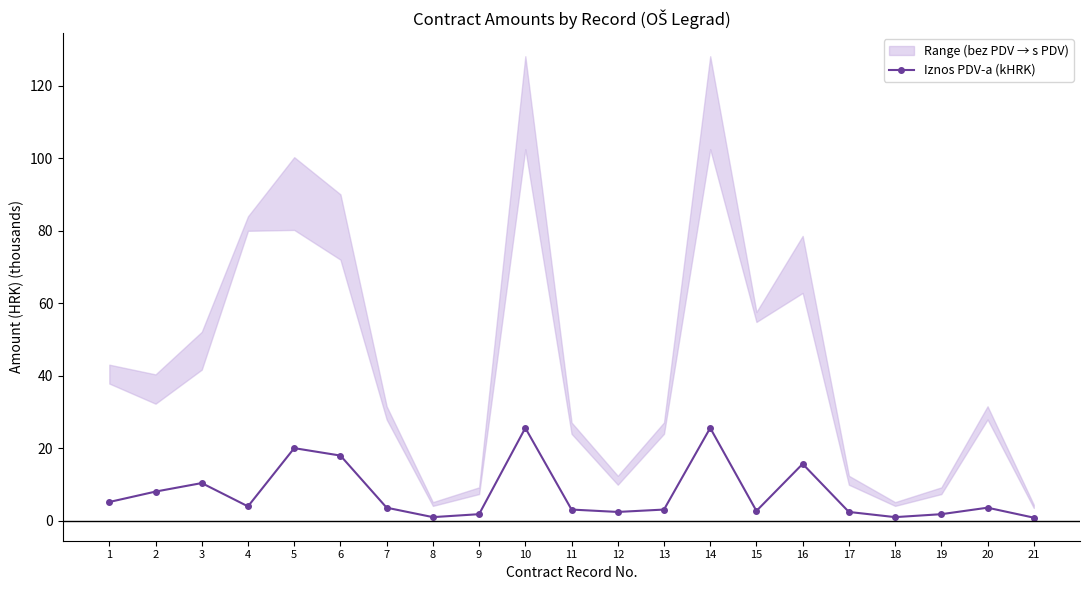

Reading left to right, what are all the values shown in this chart?

5.2	8.1	10.4	4.0	20.1	18.0	3.6	1.0	1.8	25.6	3.1	2.5	3.1	25.6	2.7	15.7	2.5	1.0	1.8	3.6	0.9